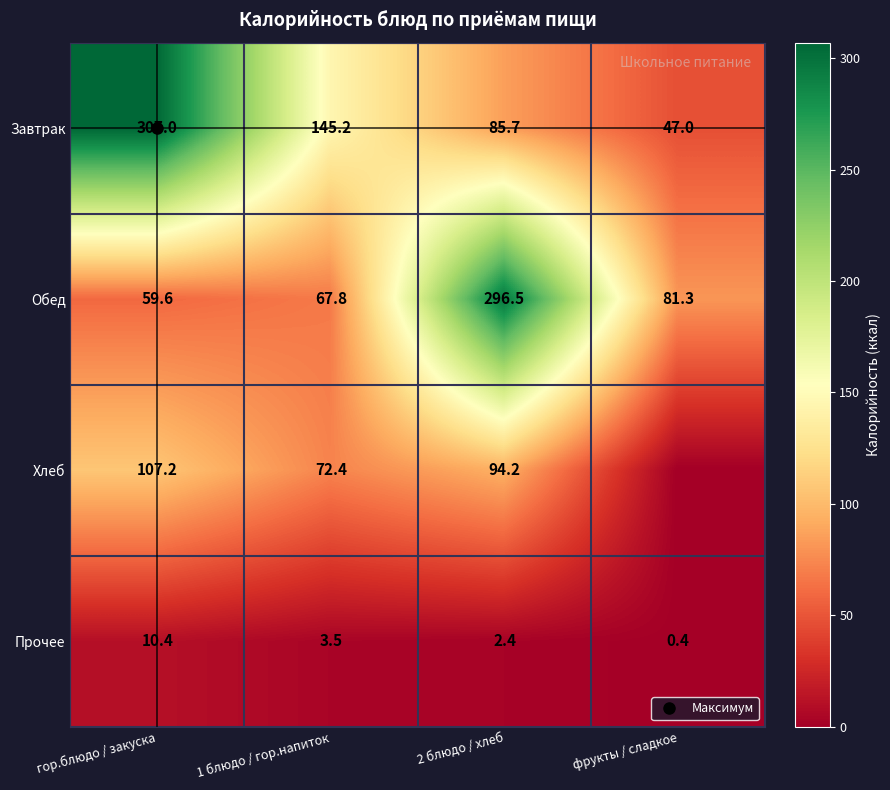

What is the sum of all Обед values?

505.2